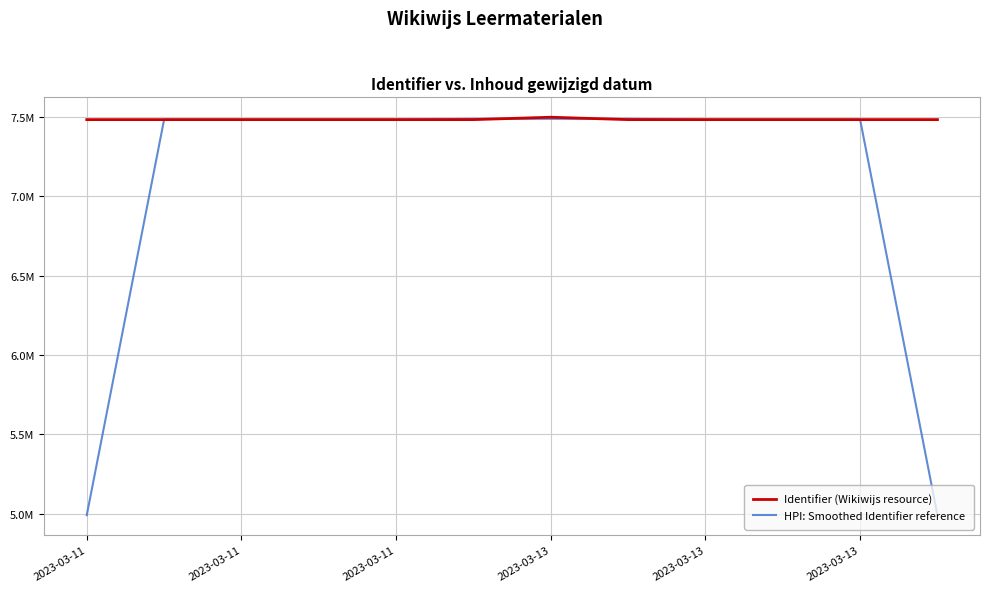

Which series ends up on top after the final intersection of HPI: Smoothed Identifier reference and Identifier (Wikiwijs resource)?

Identifier (Wikiwijs resource)